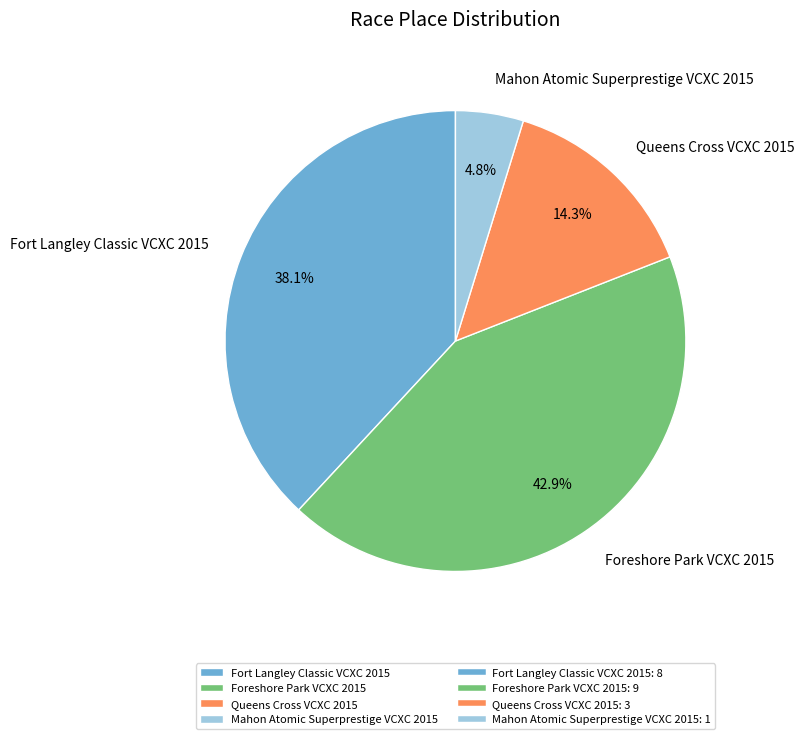

To the nearest percent, what portion does Foreshore Park VCXC 2015 represent?

43%